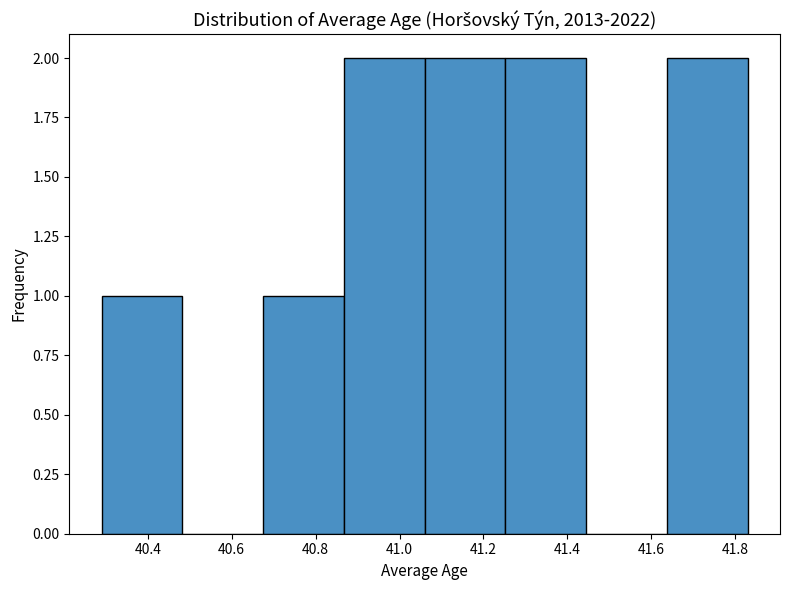

What is the height of the bar covering 41.64 to 41.84 on the x-axis? Neither the bar edges nor the heights are printed on the chart, so give them approximately, as read against the axes.

2